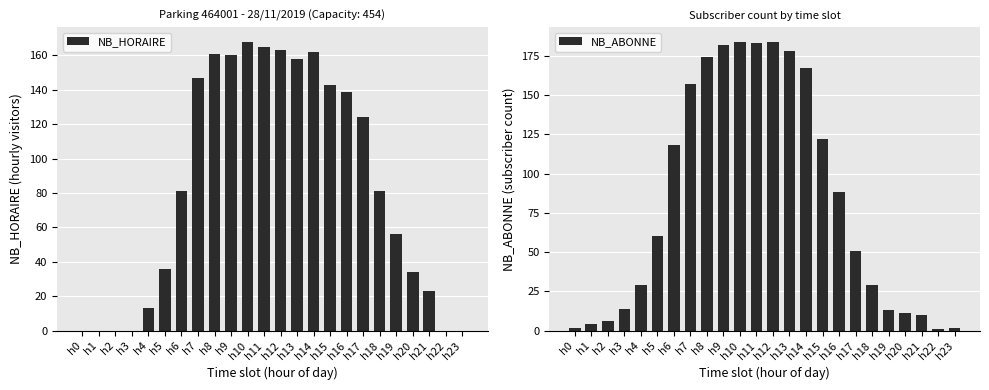

What is the difference between the NB_ABONNE values at h3 and h6?

104